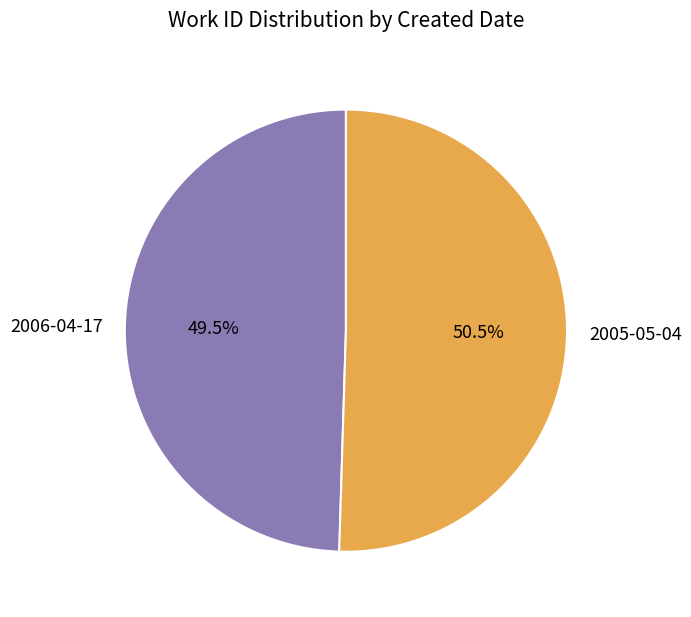

Does any single category account for the majority?

Yes